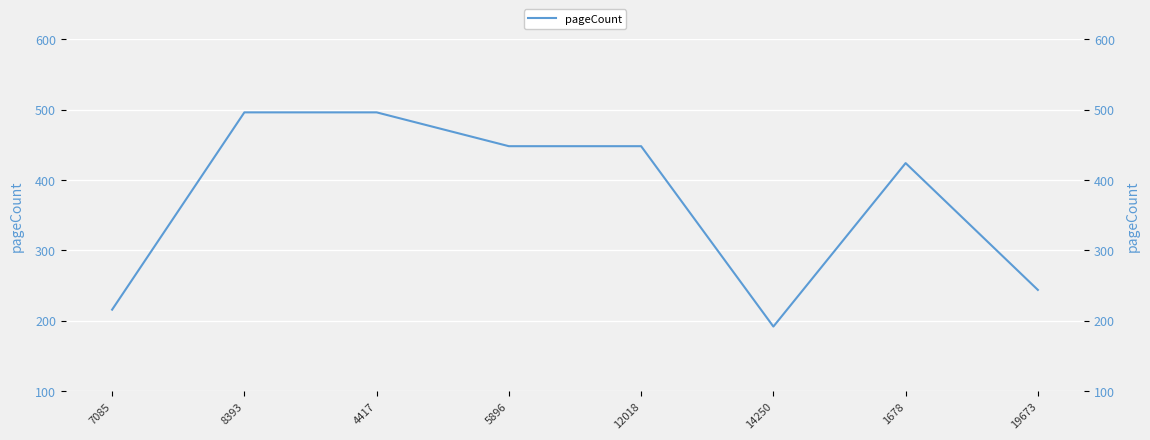

How many data points are less than 448?

4